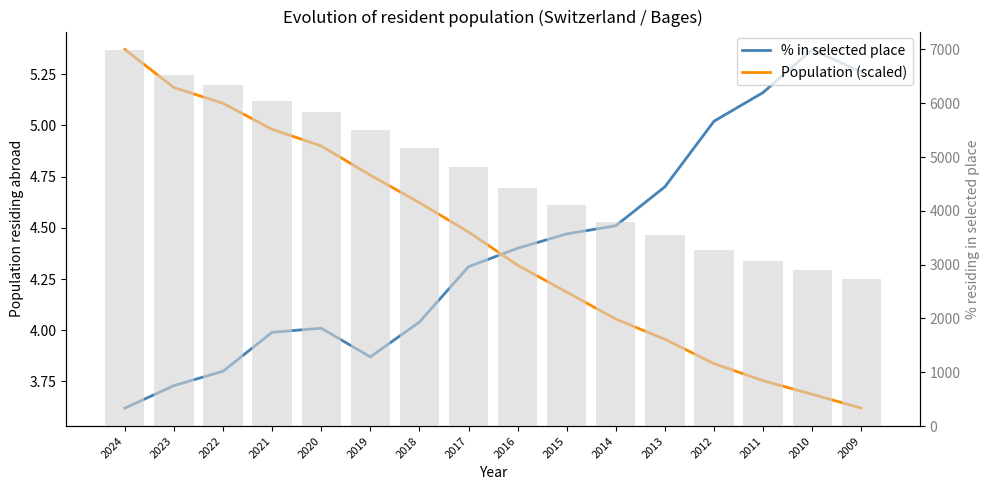

What are all the series names shown in the legend?

% in selected place, Population (scaled)